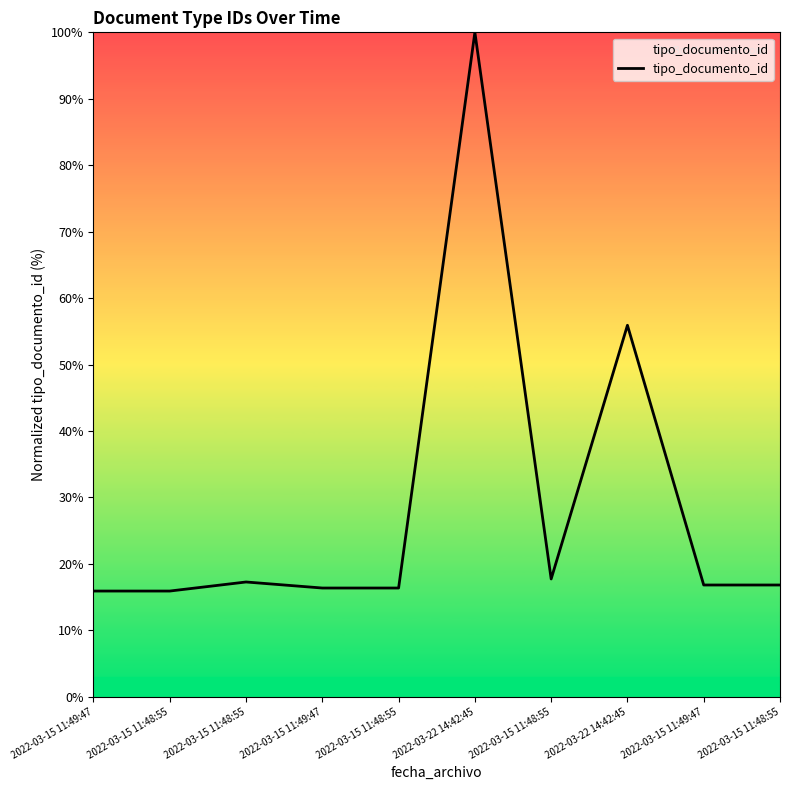

At which category does the chart reach its minimum across all series?

2022-03-15 11:49:47